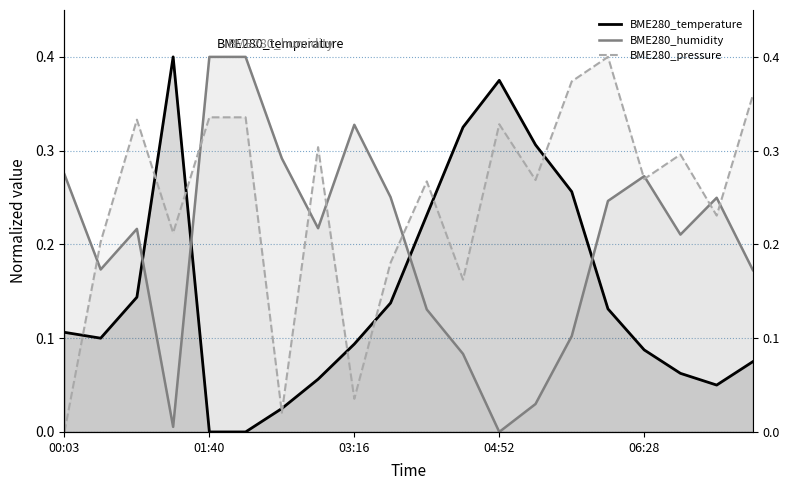

True or false: BME280_humidity and BME280_pressure cross at least once.

True